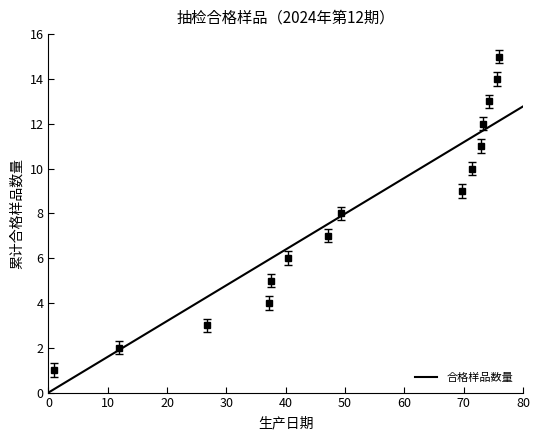

Between 2024-06-28 and 2024-08-21, which is larger?

2024-08-21